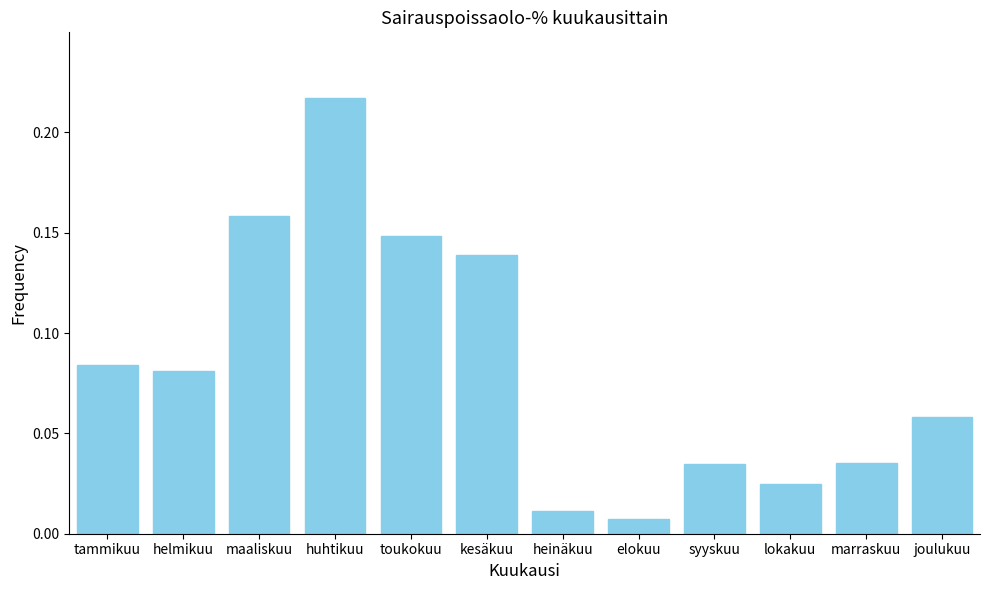

What is the label of the 8th bar from the right?

toukokuu